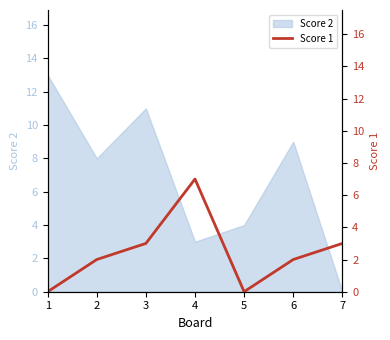

True or false: the data shows 3 at 4.

False